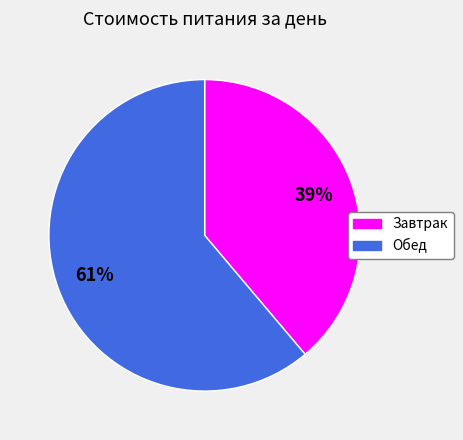

To the nearest percent, what portion does Обед represent?

61%